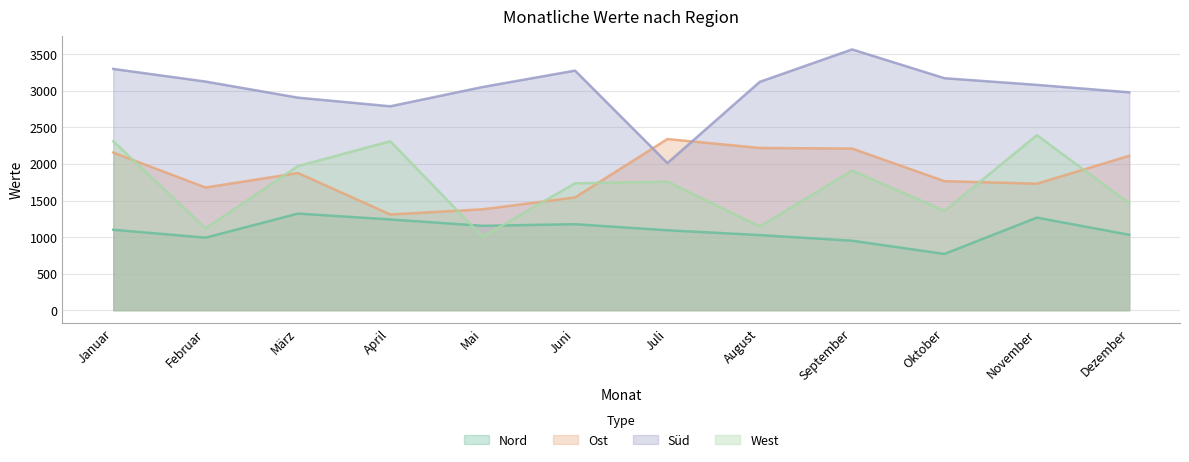

What is the sum of all Süd values?

36390